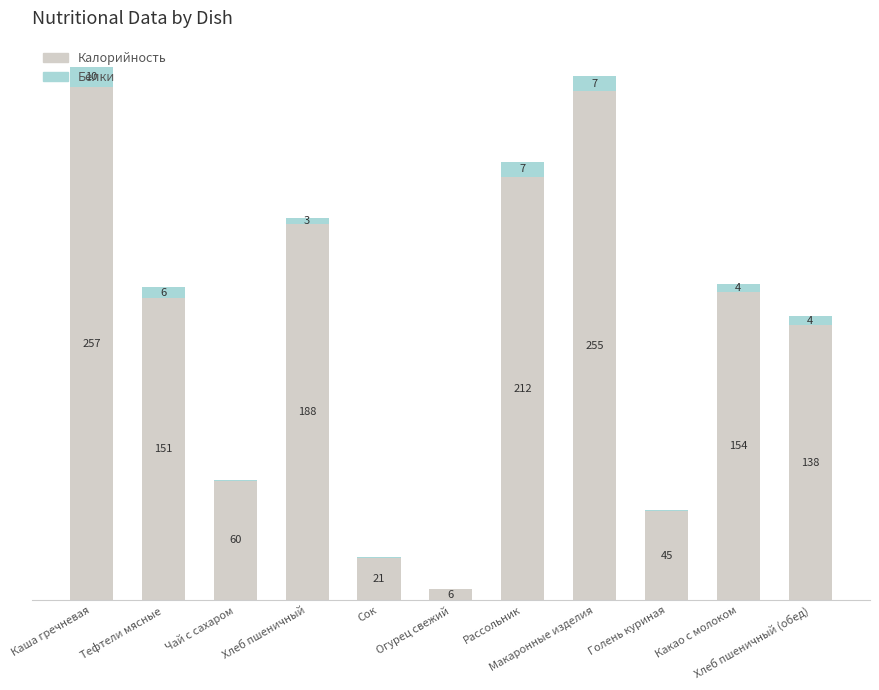

What is the value of the Калорийность bar at the 10th from the left?

154.3